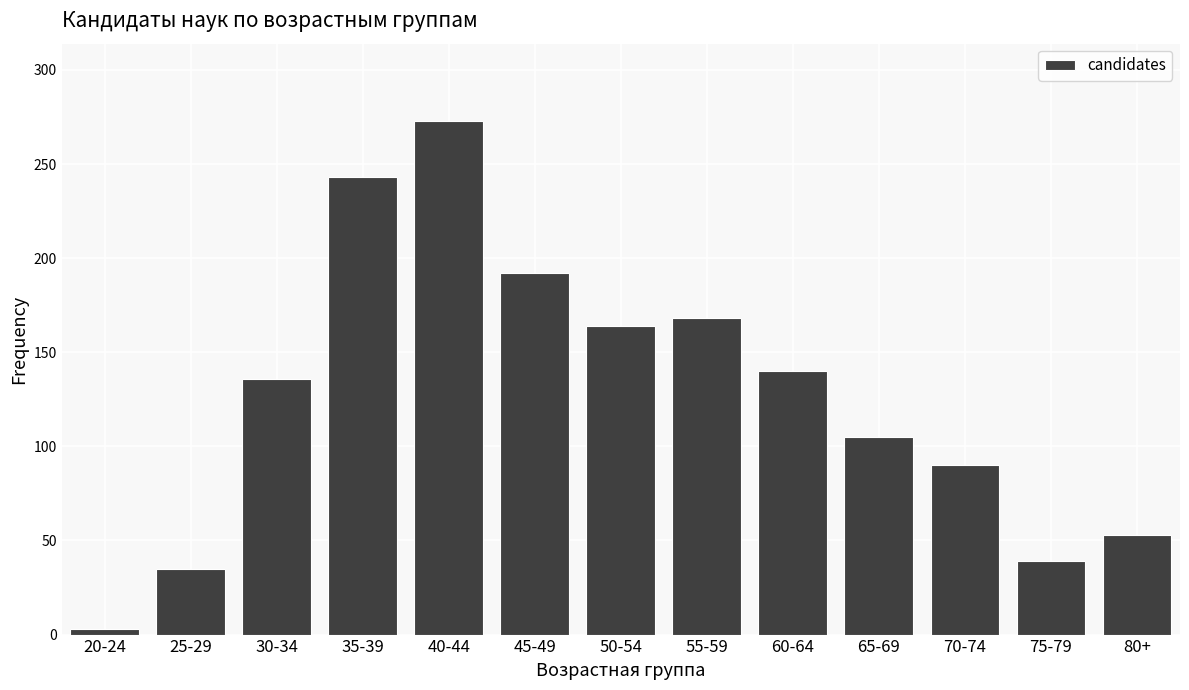

Reading right to left, transcribe all the data shown in this chart.

80+=53	75-79=39	70-74=90	65-69=105	60-64=140	55-59=168	50-54=164	45-49=192	40-44=273	35-39=243	30-34=136	25-29=35	20-24=3